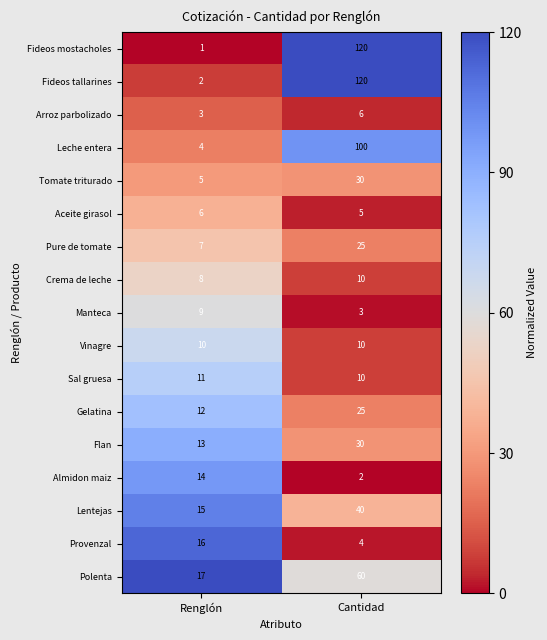

What is the approximate value of Polenta at Renglón?

17